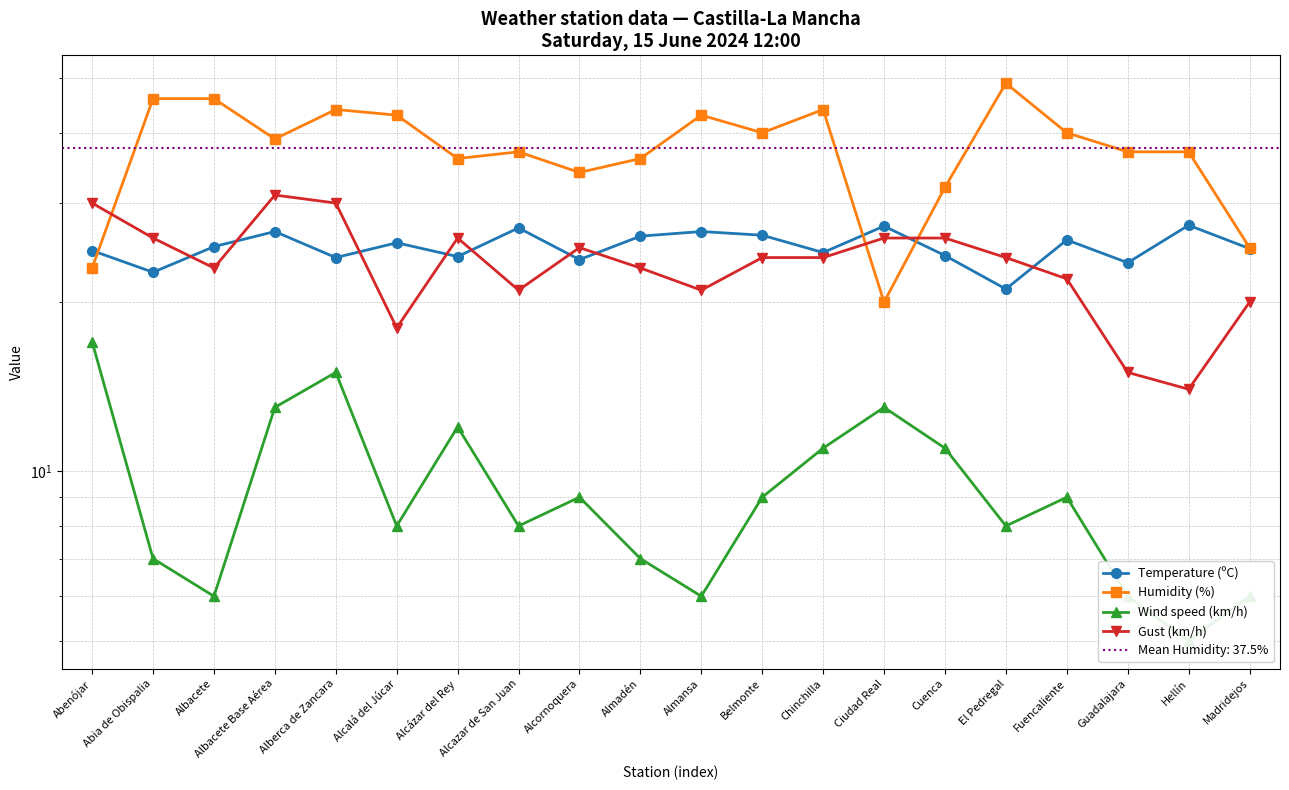

What is the label of the 14th point from the left?

Ciudad Real